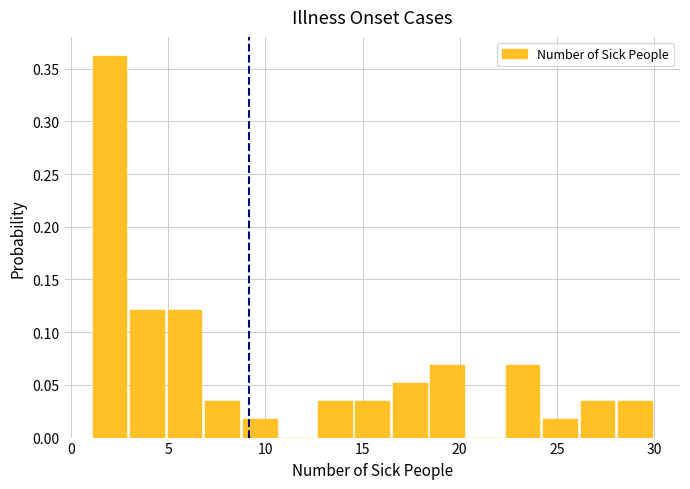

Read against the x-axis, roughly where is the centre of the tallest bar?

2.0